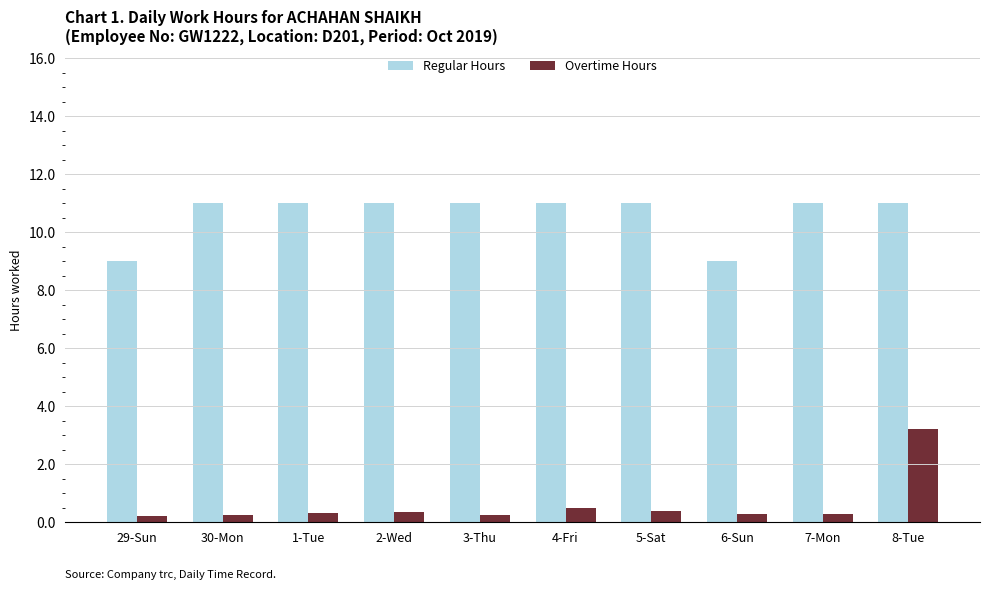

What is the difference between the maximum and minimum values in the Regular Hours series?

2.0